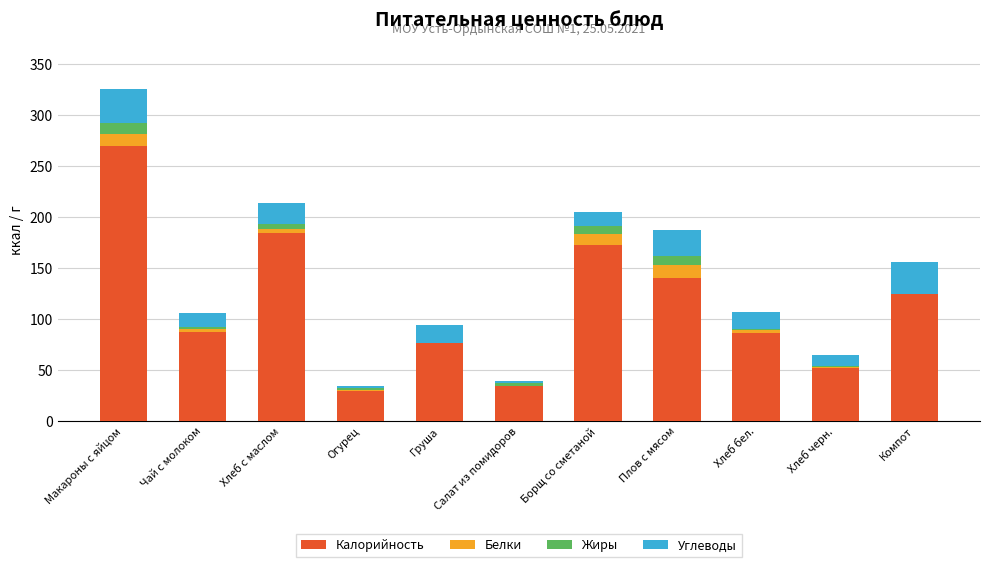

Which category has the highest value in the Калорийность series?

Макароны с яйцом